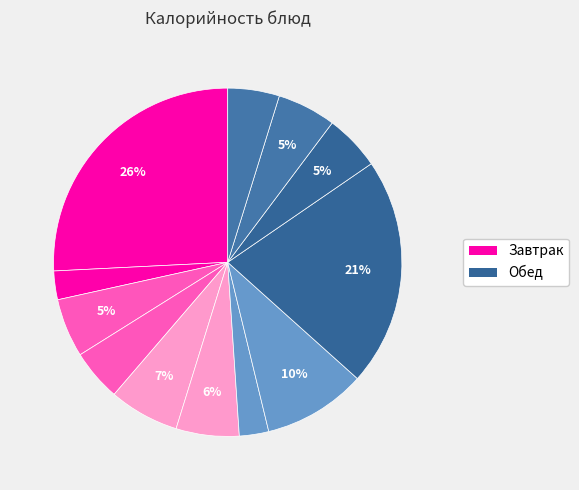

How many slices are in this pie chart?

12